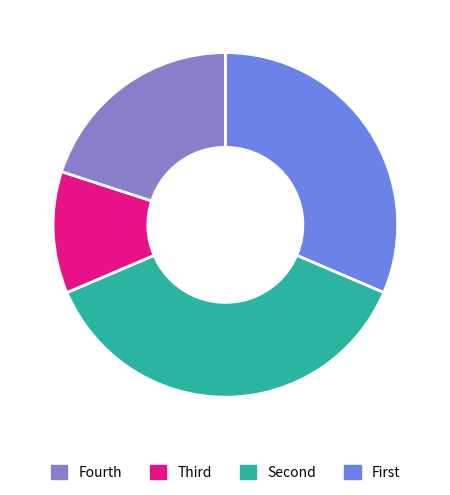

Is there any slice that represents more than half of the pie?

No